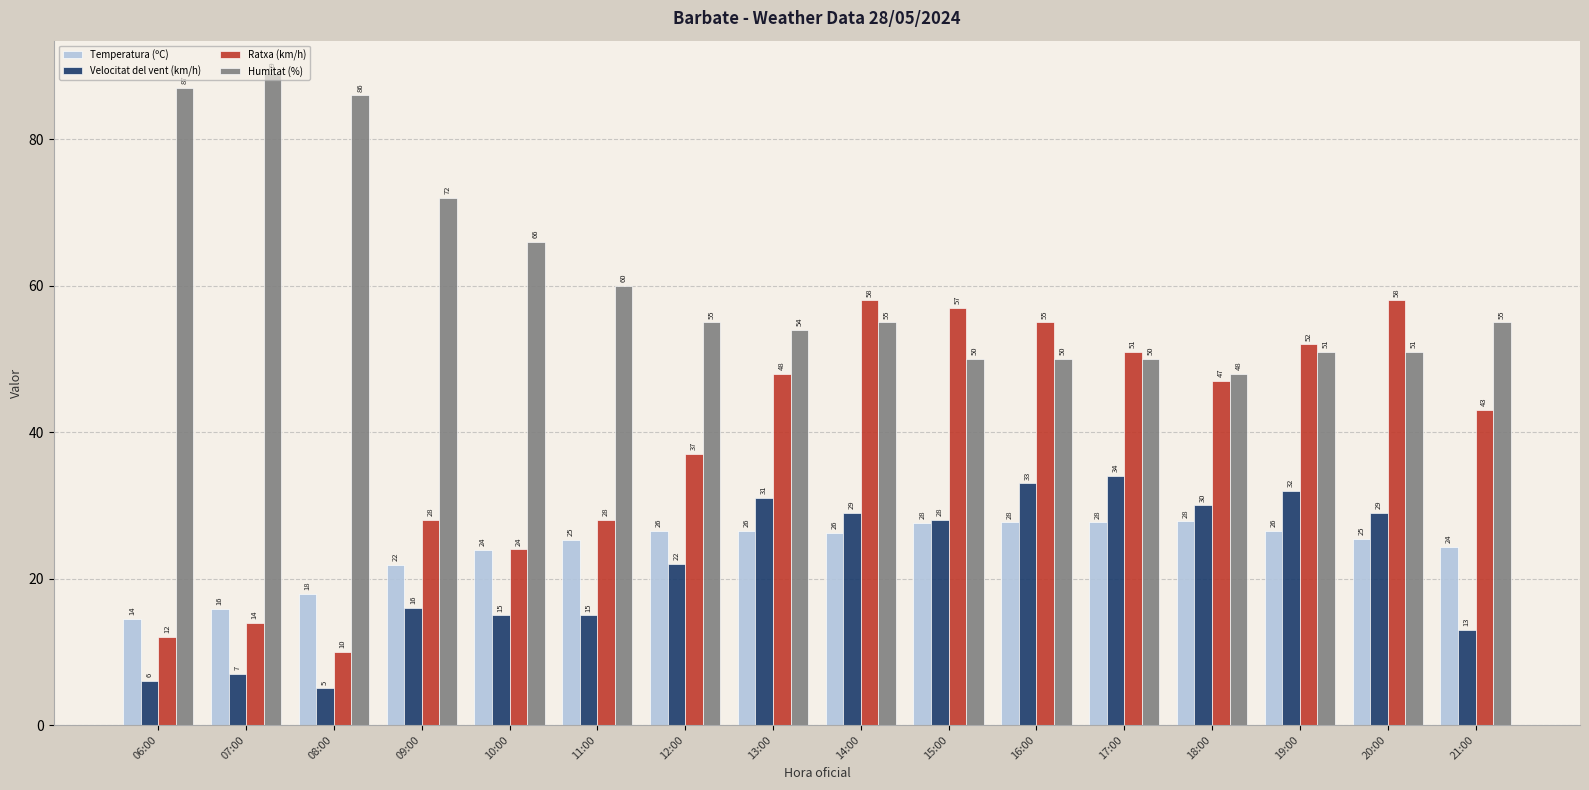

What is the sum of the Ratxa (km/h) values at 15:00 and 21:00?

100.0